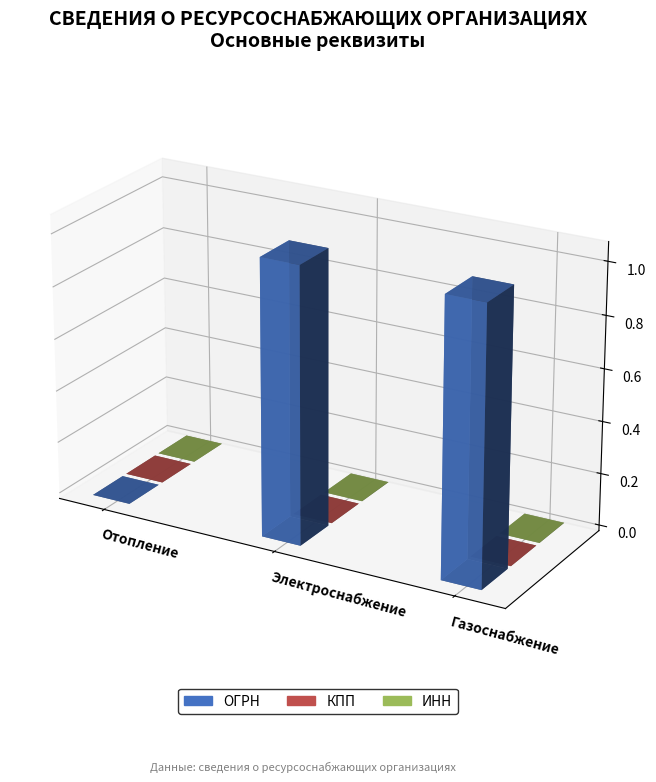

How many bars are there in each group?

3